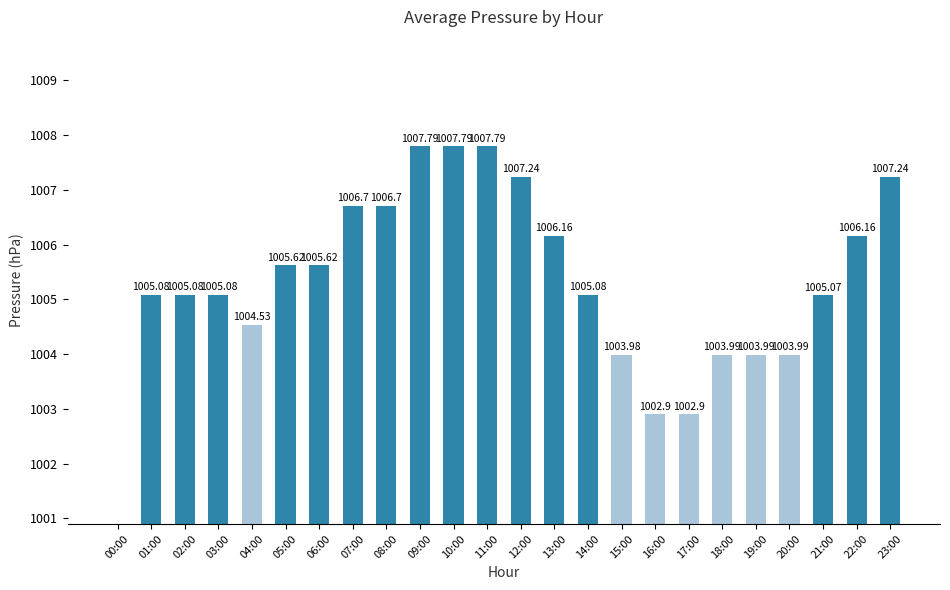

How many positive values are there?

23